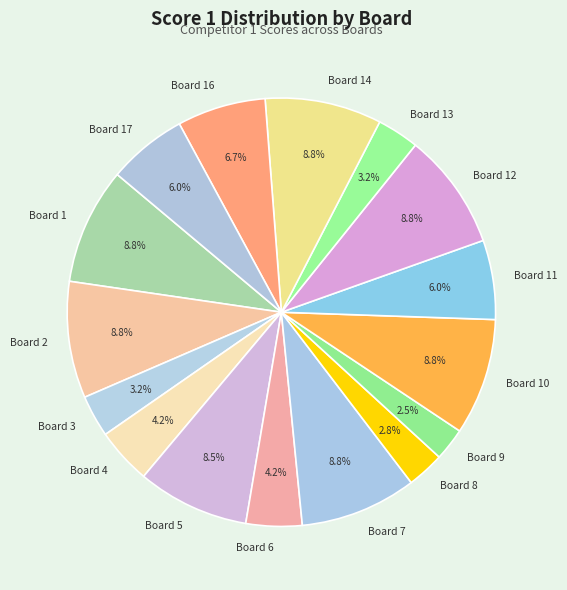

Approximately how many times larger is the value at Board 6 compared to Board 14?

0.5